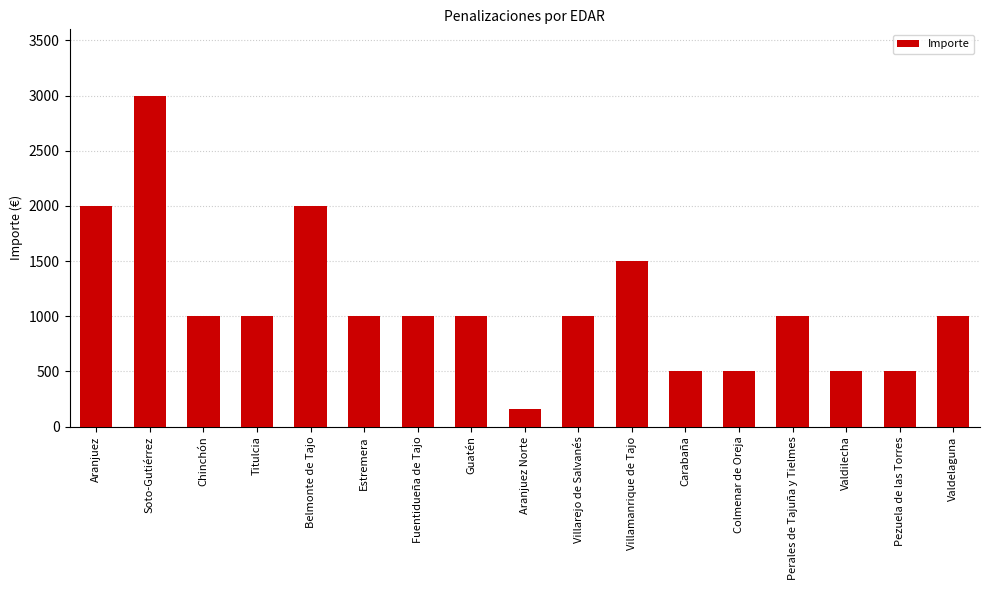

What is the minimum value shown in the chart?

160.9